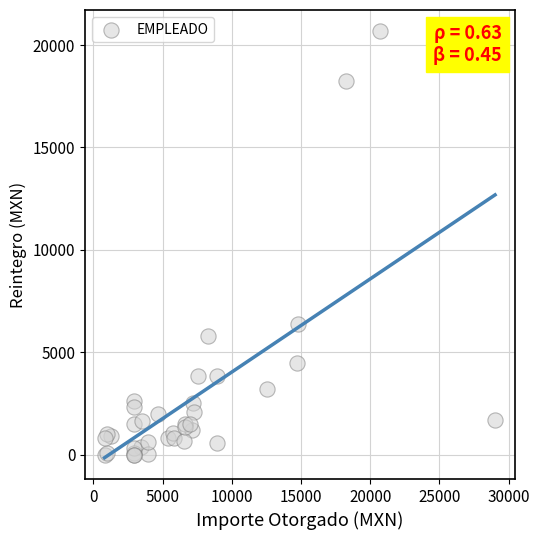

What Y value in the scatter plot is closest to 10336?

6389.4